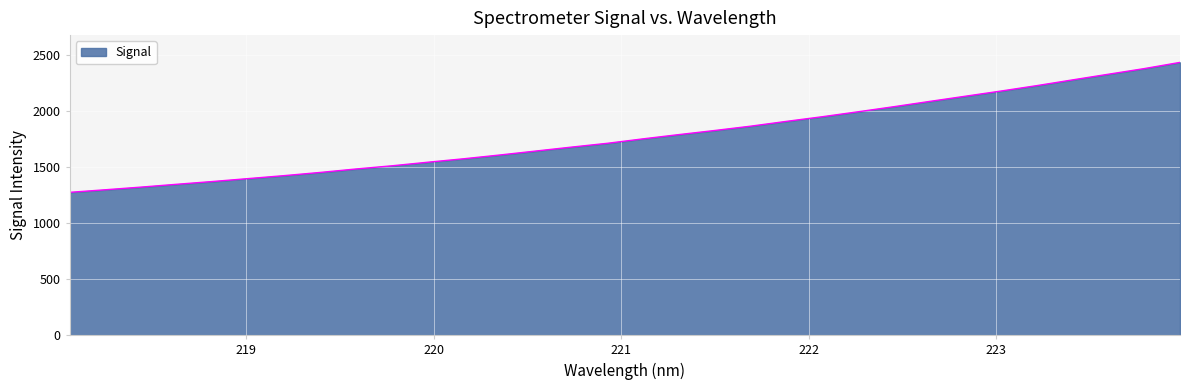

What is the maximum value shown in the chart?

2434.4